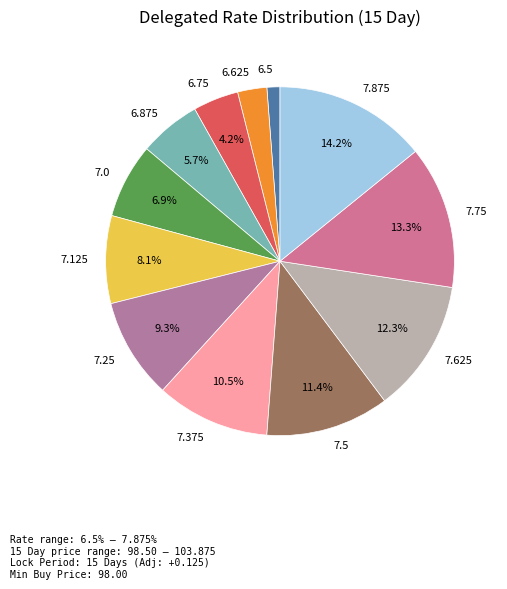

How many segments does this pie chart have?

12